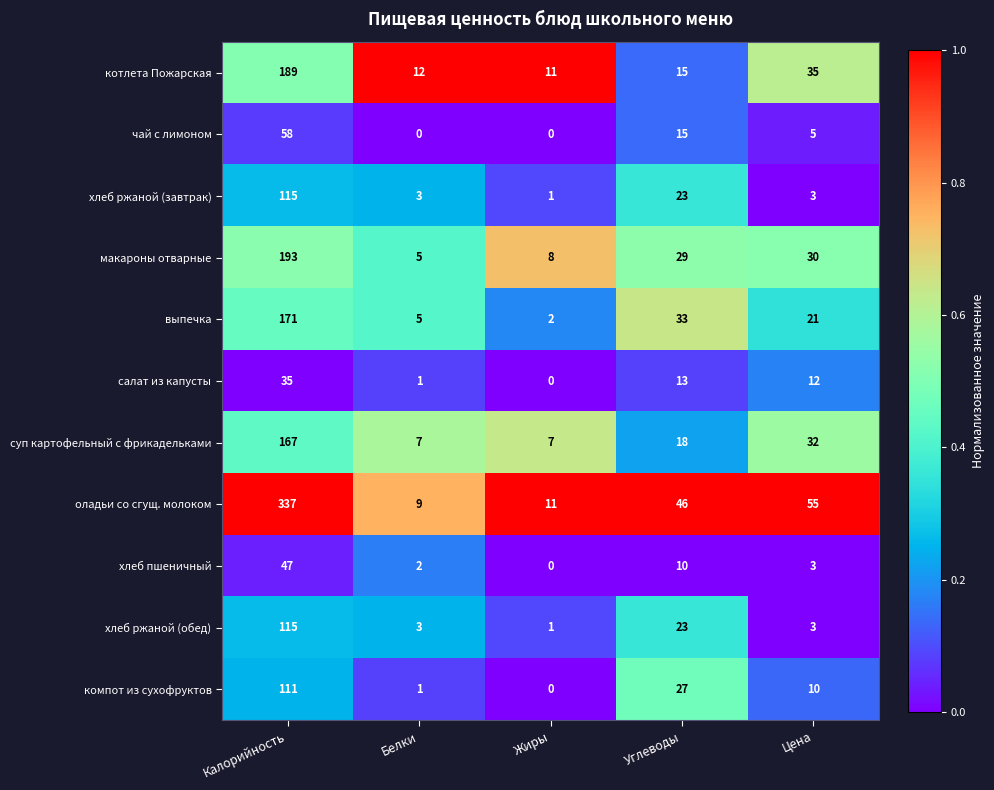

Which series has the largest total across all categories?

оладьи со сгущ. молоком